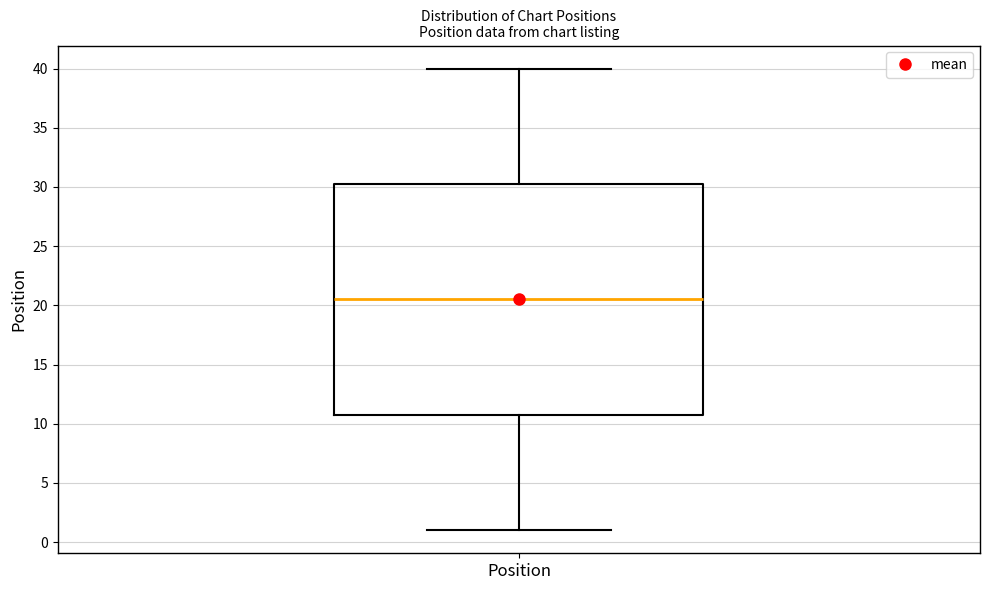

Read this box plot against the y-axis: the position of the median line, the range covered by the box, and the ends of both whiskers. The values are not printed on the chart, so give them approximately, as read against the axis.

median 20.5, box 11.0 to 30.5, whiskers 1.0 to 40.0